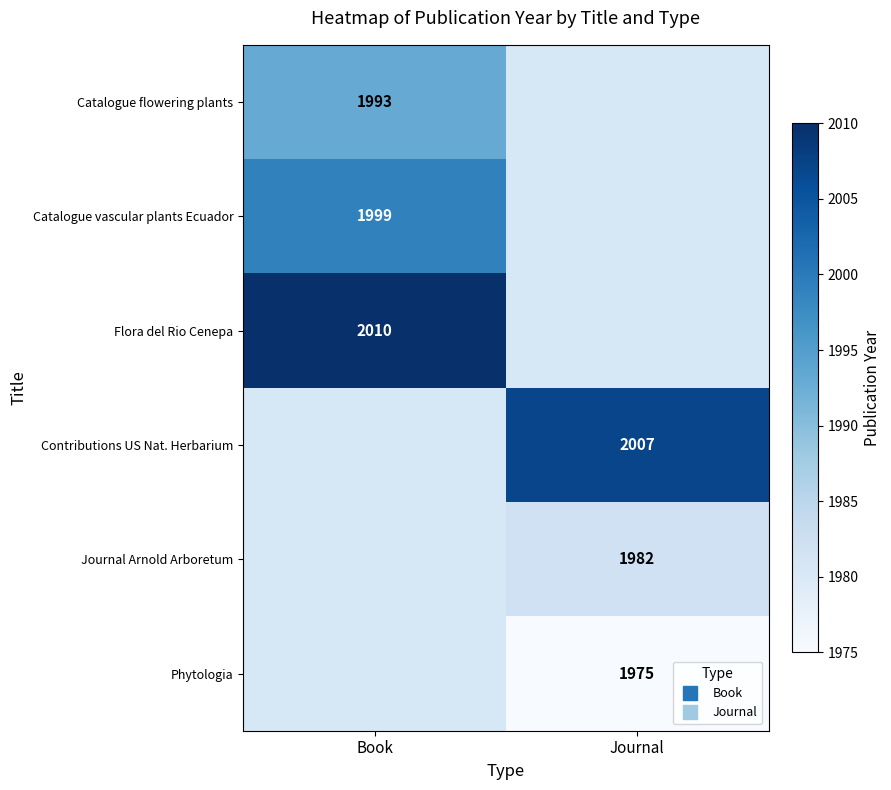

Which label corresponds to the smallest value in the chart?

Journal